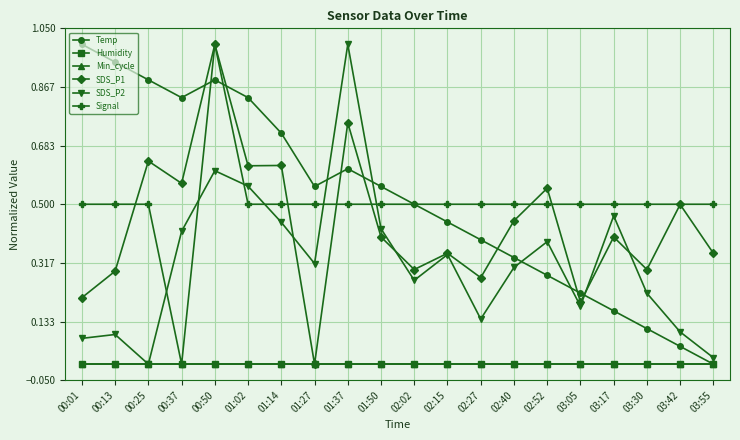

Which has a higher value, 03:30 or 02:15?

02:15